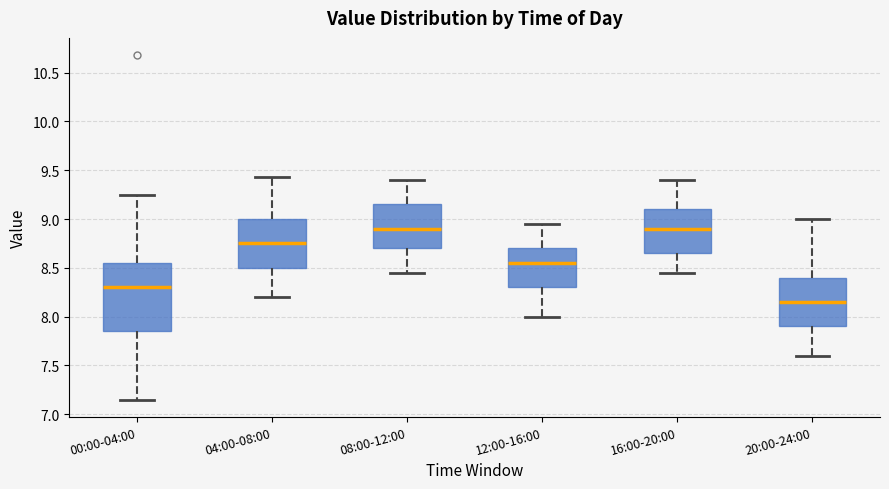

Reading left to right, transcribe this box plot: for each box, give where its median line is, the range the box spans, and where its two whiskers end, as read against the y-axis. The values are not printed on the chart, so give them approximately, as read against the axis.

00:00-04:00: median 8.30, box 7.85 to 8.55, whiskers 7.15 to 9.25
04:00-08:00: median 8.75, box 8.50 to 9.00, whiskers 8.20 to 9.45
08:00-12:00: median 8.90, box 8.70 to 9.15, whiskers 8.45 to 9.40
12:00-16:00: median 8.55, box 8.30 to 8.70, whiskers 8.00 to 8.95
16:00-20:00: median 8.90, box 8.65 to 9.10, whiskers 8.45 to 9.40
20:00-24:00: median 8.15, box 7.90 to 8.40, whiskers 7.60 to 9.00